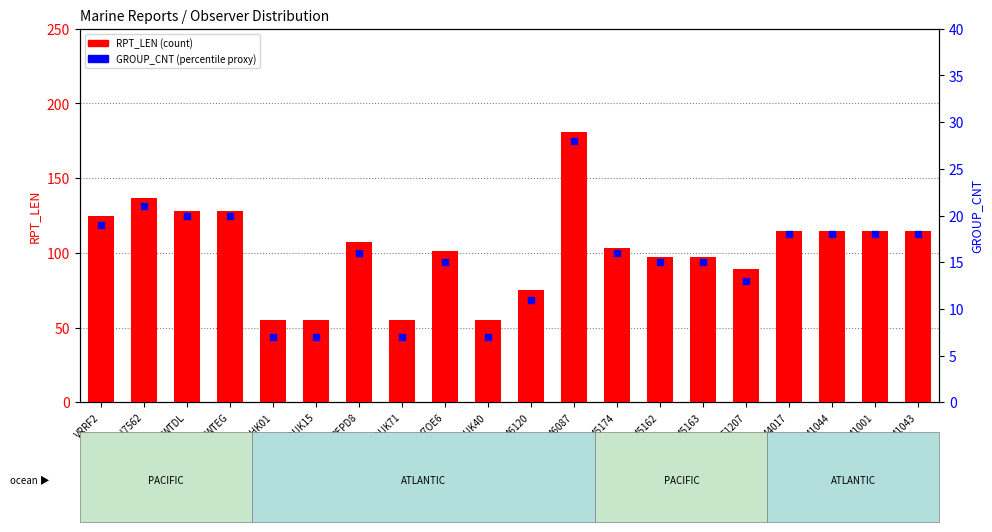

At which category is the sum across all series the highest?

46087